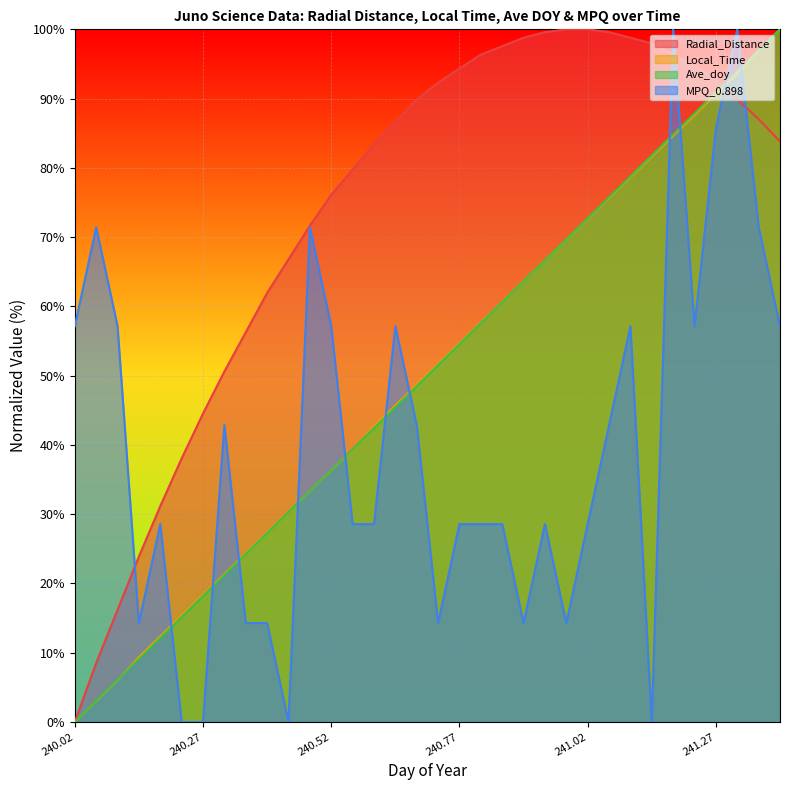

List the series in order of their peak value, highest first.

Radial_Distance, Local_Time, Ave_doy, MPQ_0.898